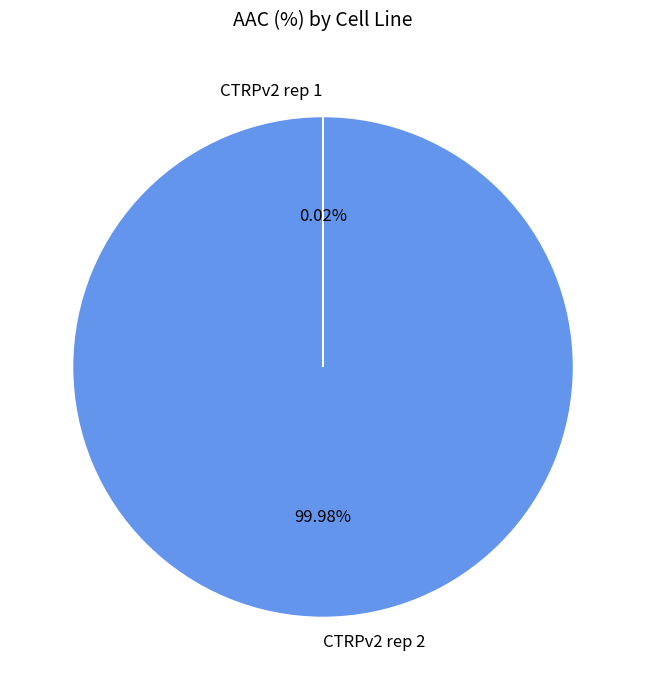

What is the majority slice?

CTRPv2 rep 2